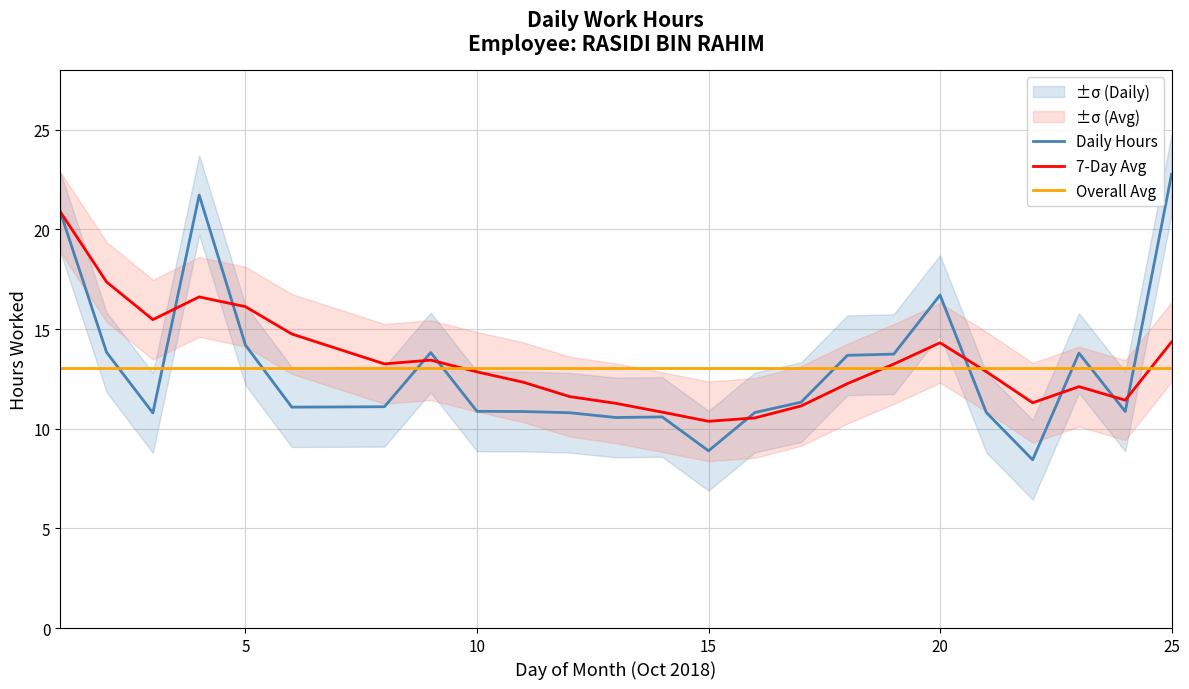

Does the chart display data point markers on the line(s)?

No